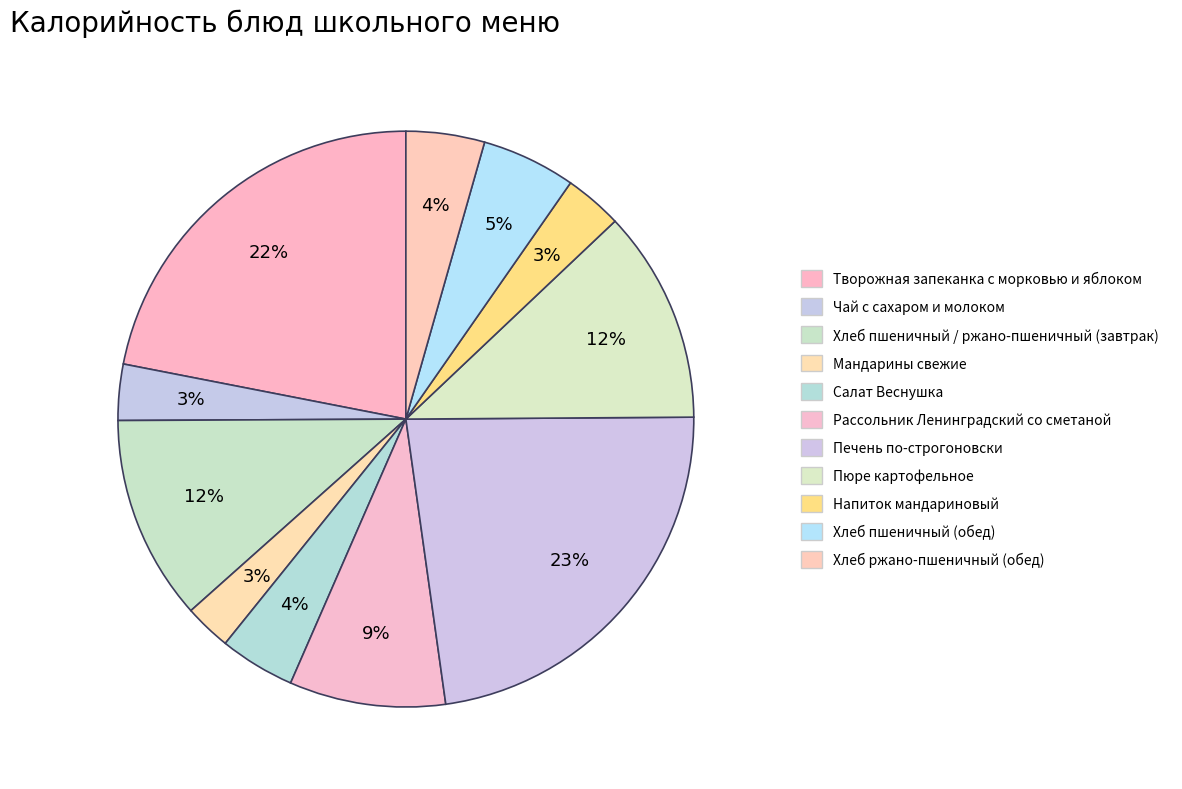

How many segments does this pie chart have?

11